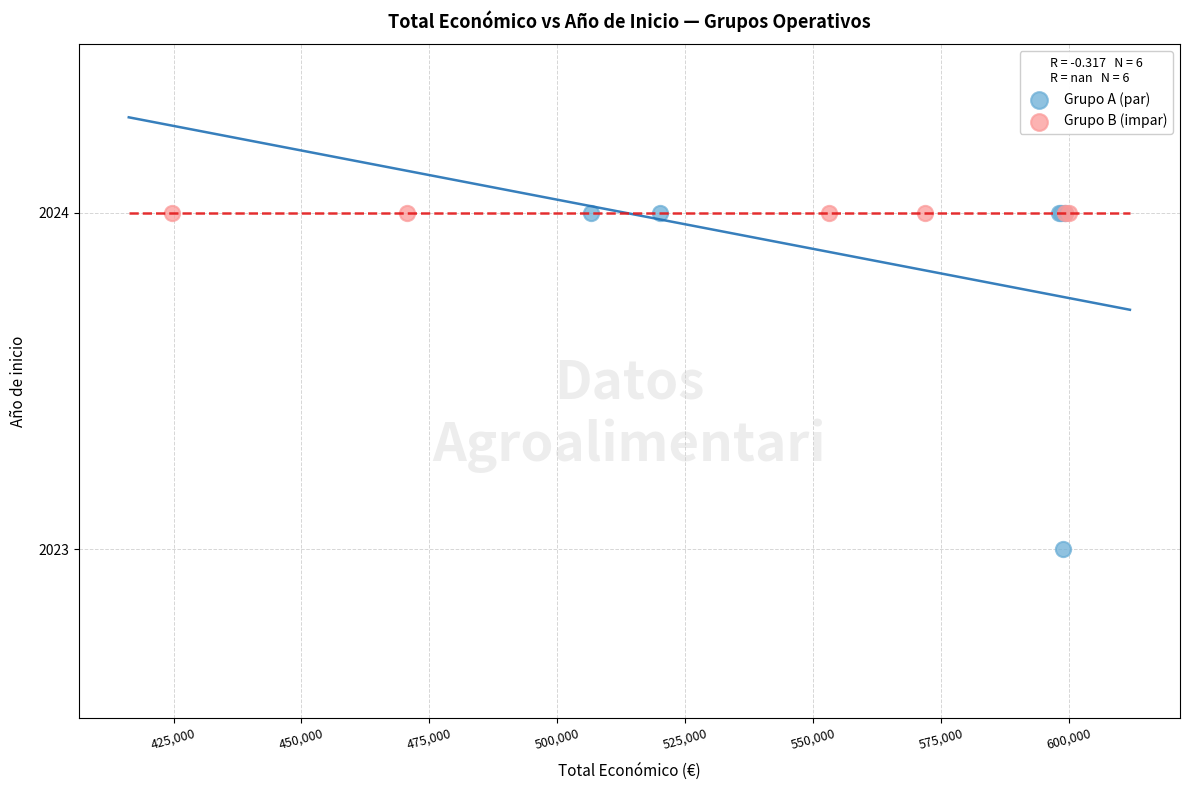

Which series reaches the minimum Y coordinate?

Grupo A (par)